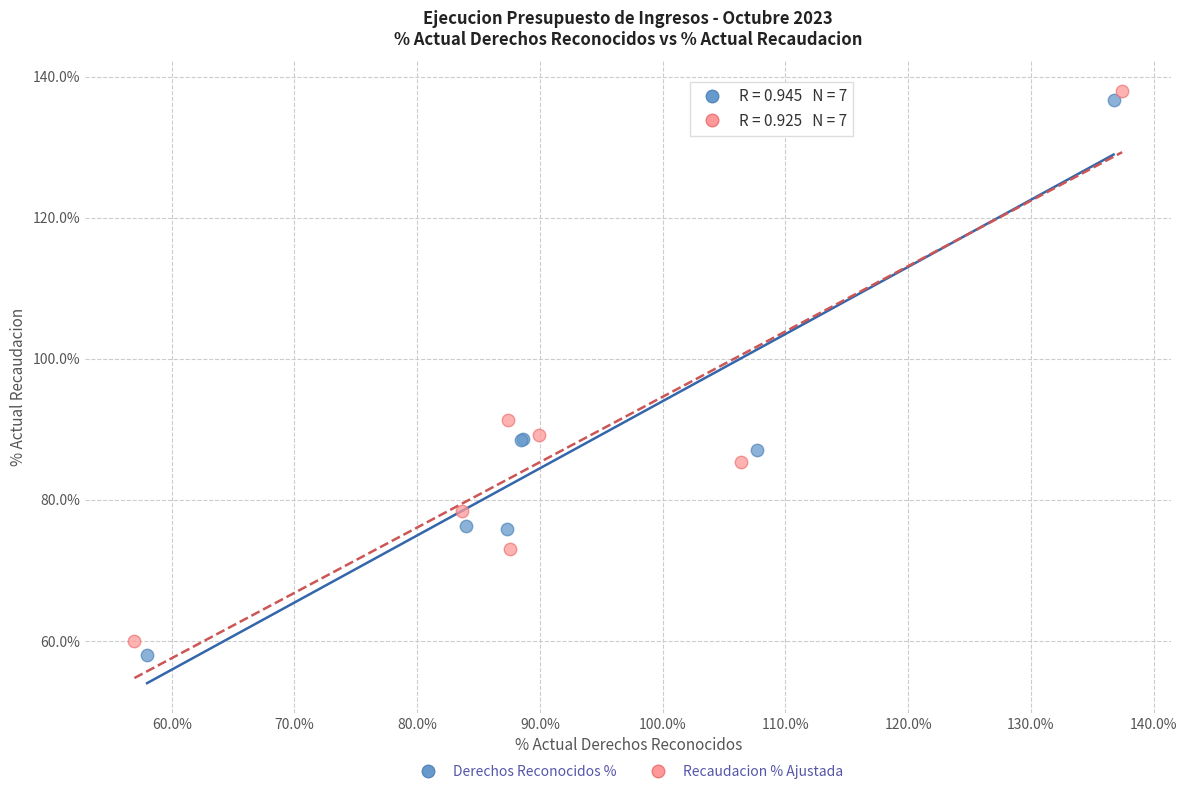

What are all the series names shown in the legend?

Derechos Reconocidos %, Recaudacion % Ajustada